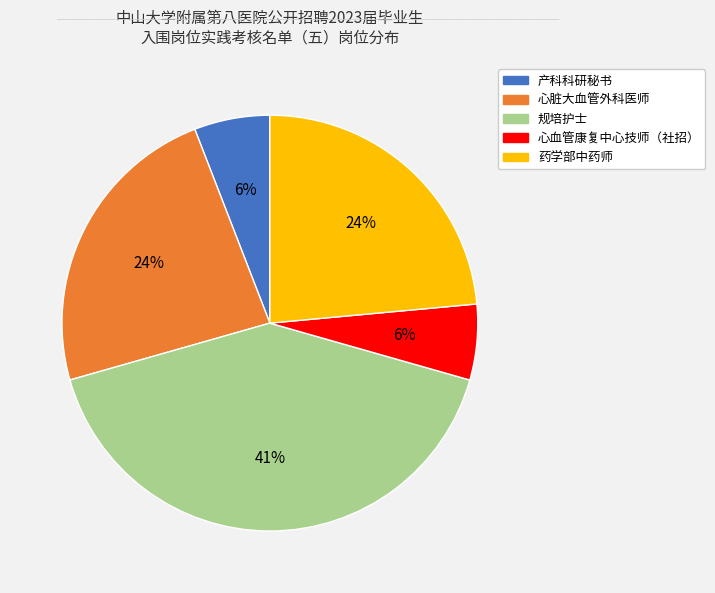

Which has a higher value, 药学部中药师 or 产科科研秘书?

药学部中药师